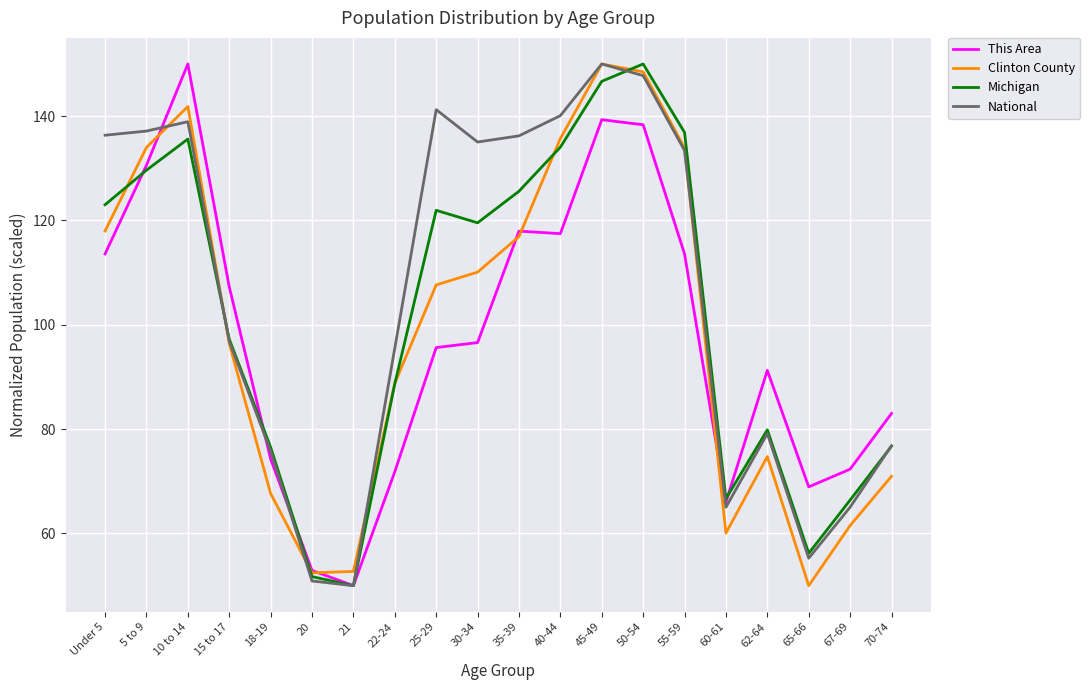

Between 40-44 and 65-66, which series saw the biggest shift?

Clinton County